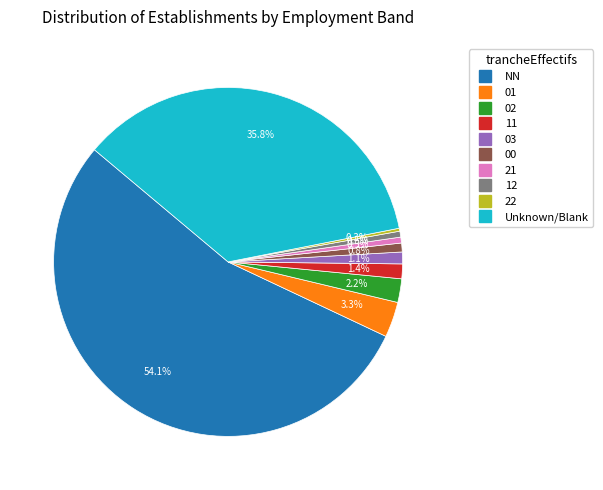

Is there a majority slice in this chart?

Yes